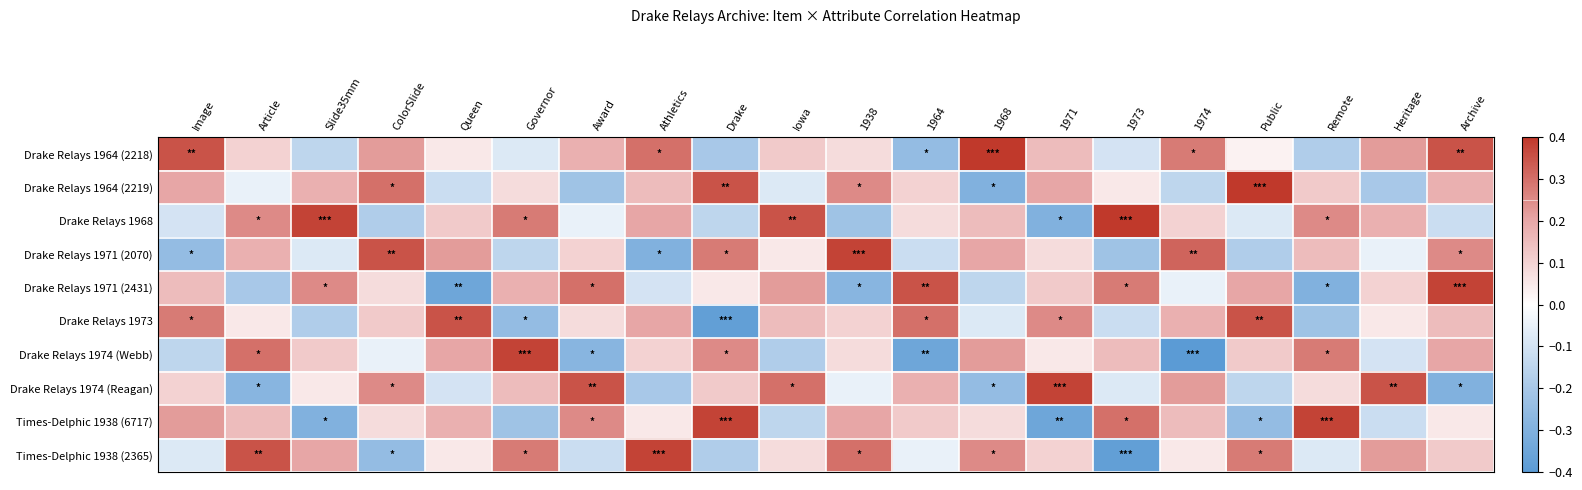

What is the difference between the highest and lowest values at 1974?

0.7